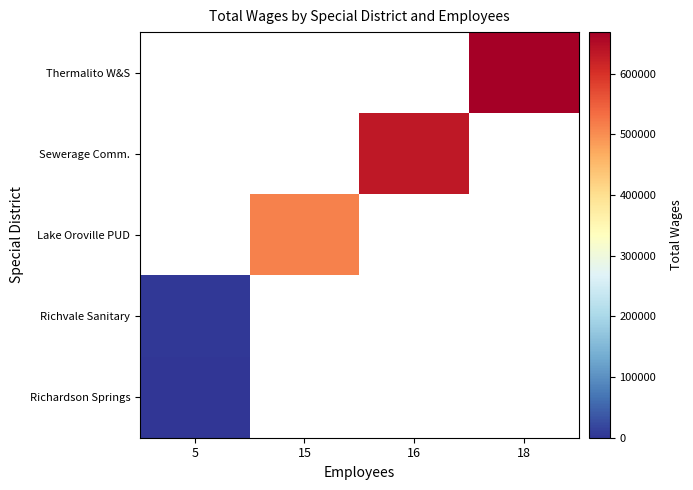

The value of Lake Oroville PUD at 15 is 513124.0. True or false?

True